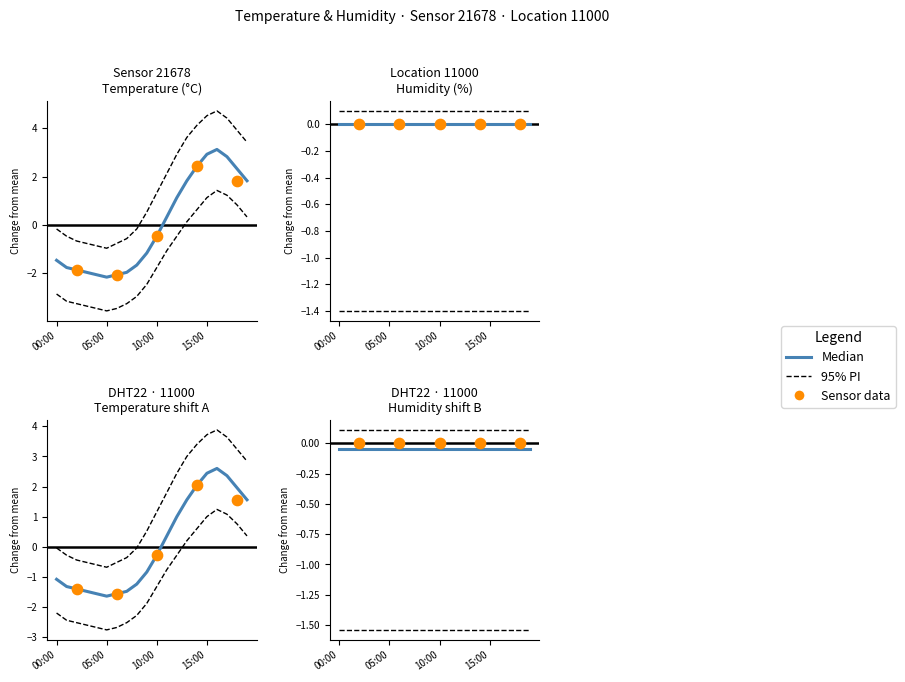

Between 04:00 and 02:00, which is larger?

02:00